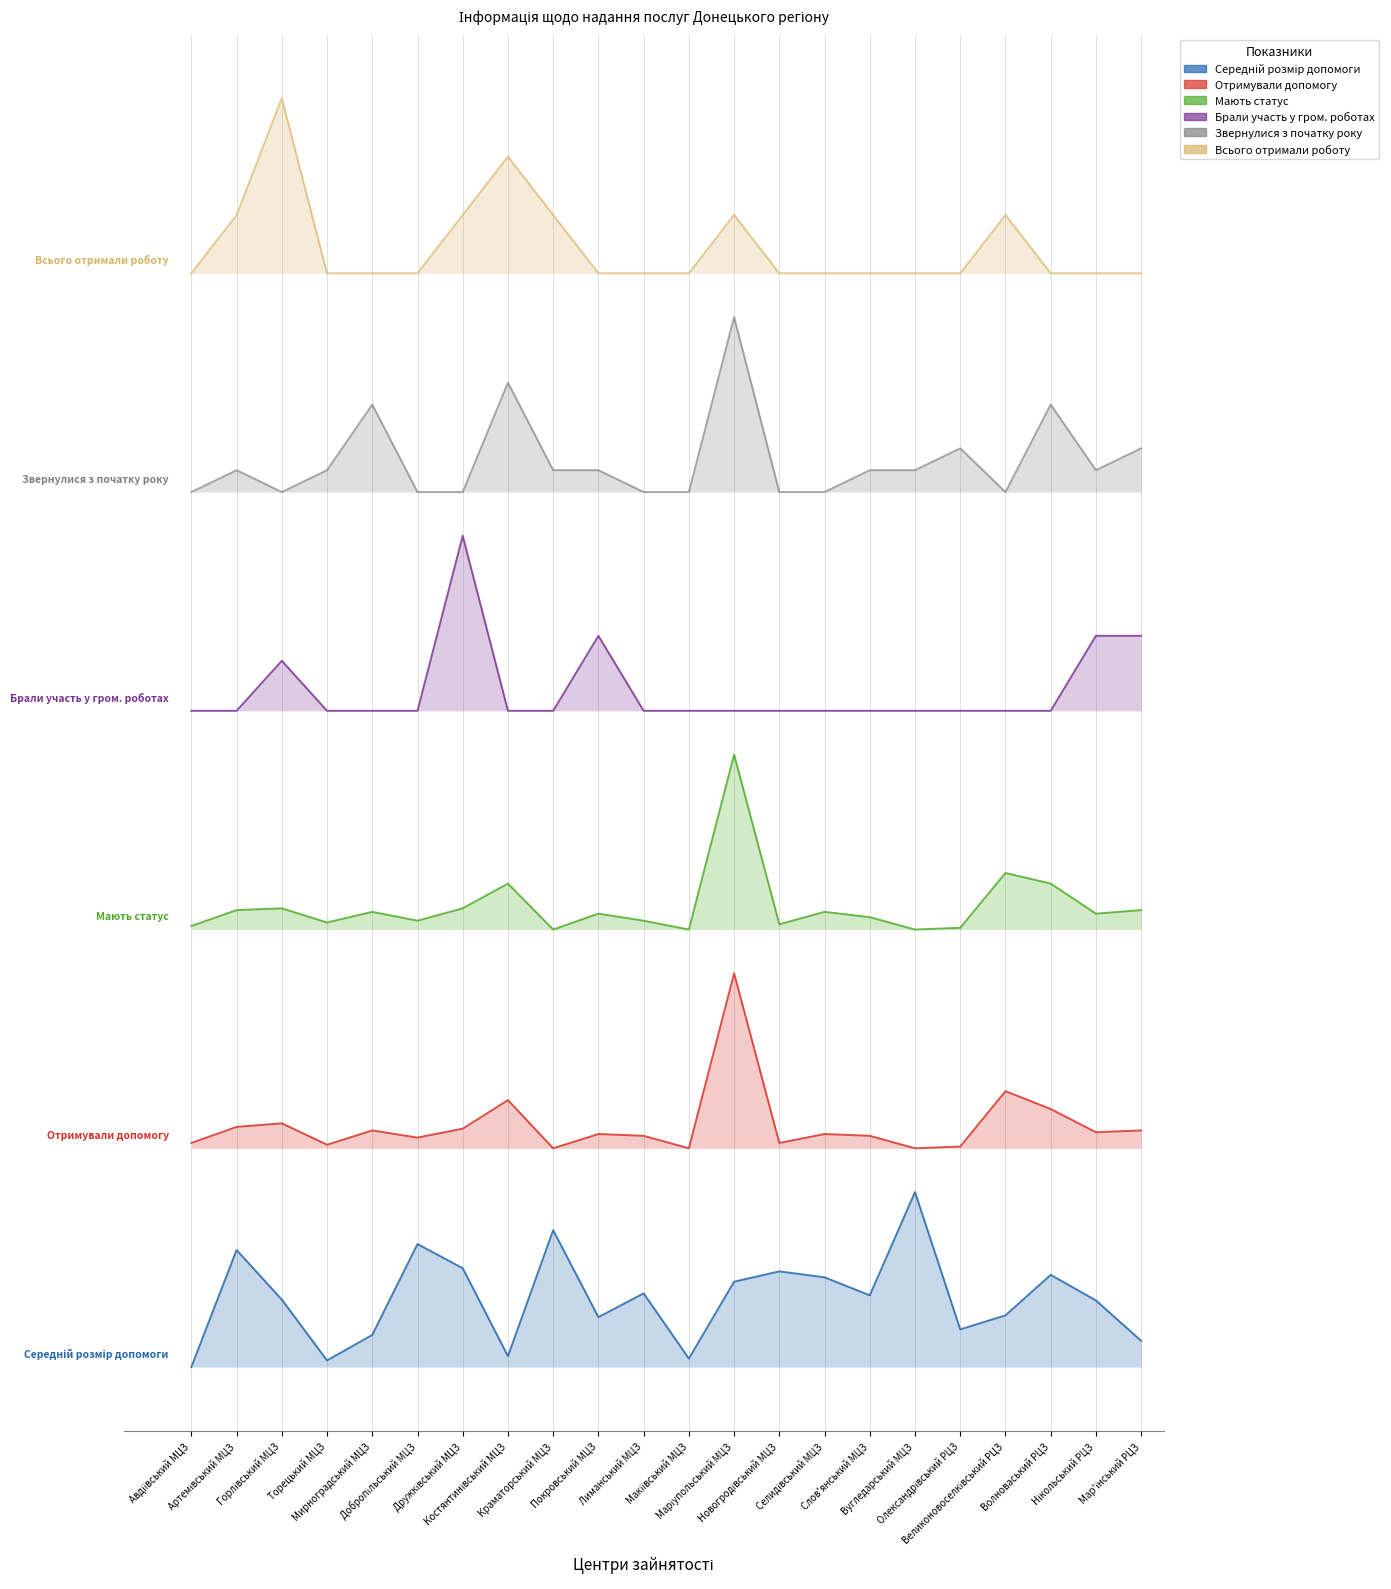

True or false: Брали участь у гром. роботах (col_7) and Середній розмір допомоги (col_9) intersect in this chart.

False